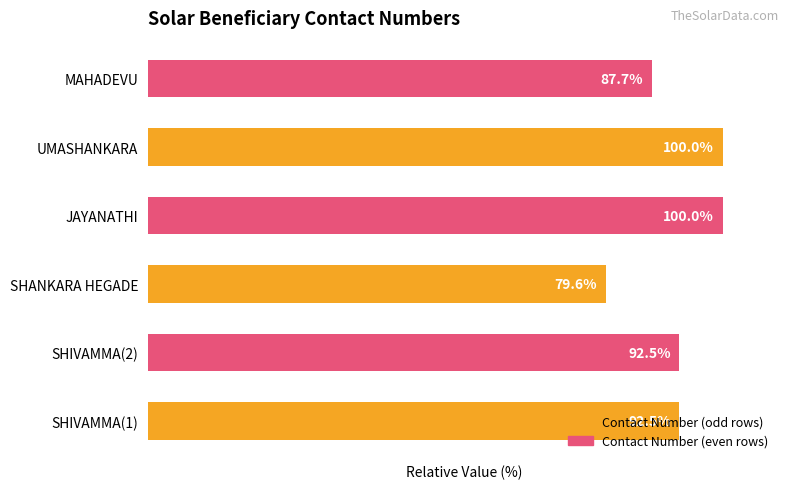

At which label is the value closest to 89?

MAHADEVU